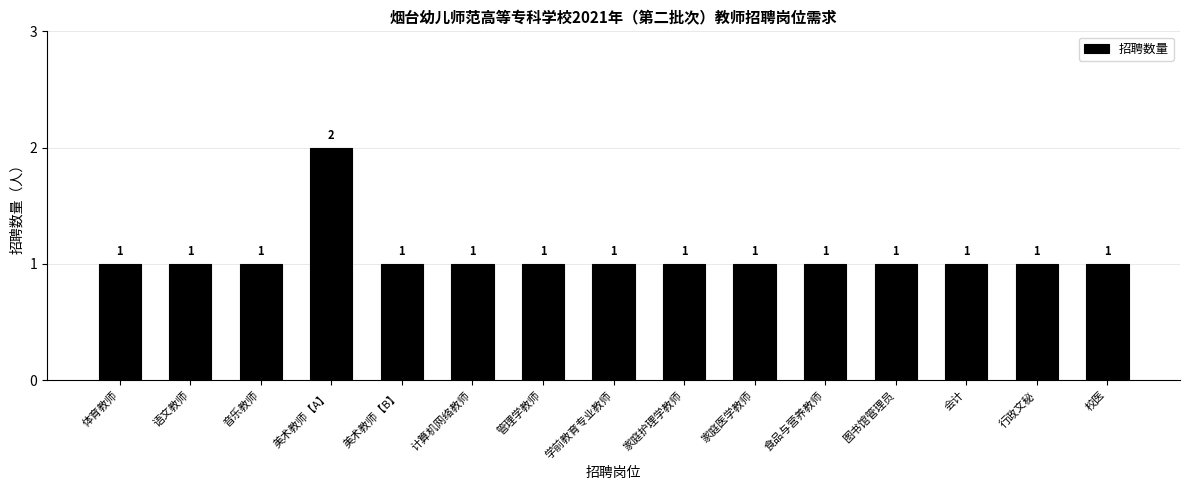

What is the ratio of the value at 体育教师 to the value at 家庭医学教师?

1.0